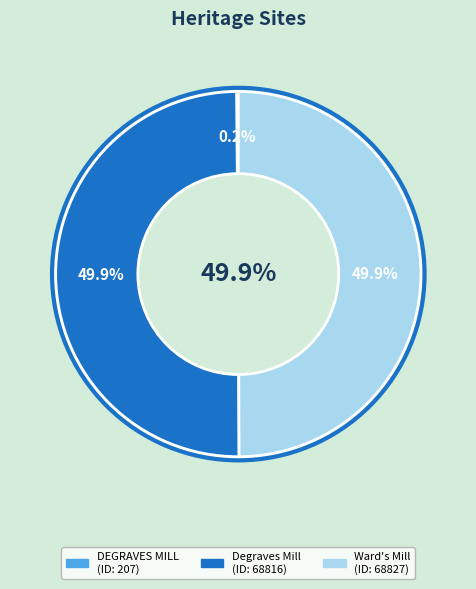

To the nearest percent, what percentage of the pie is Ward's Mill?

50%